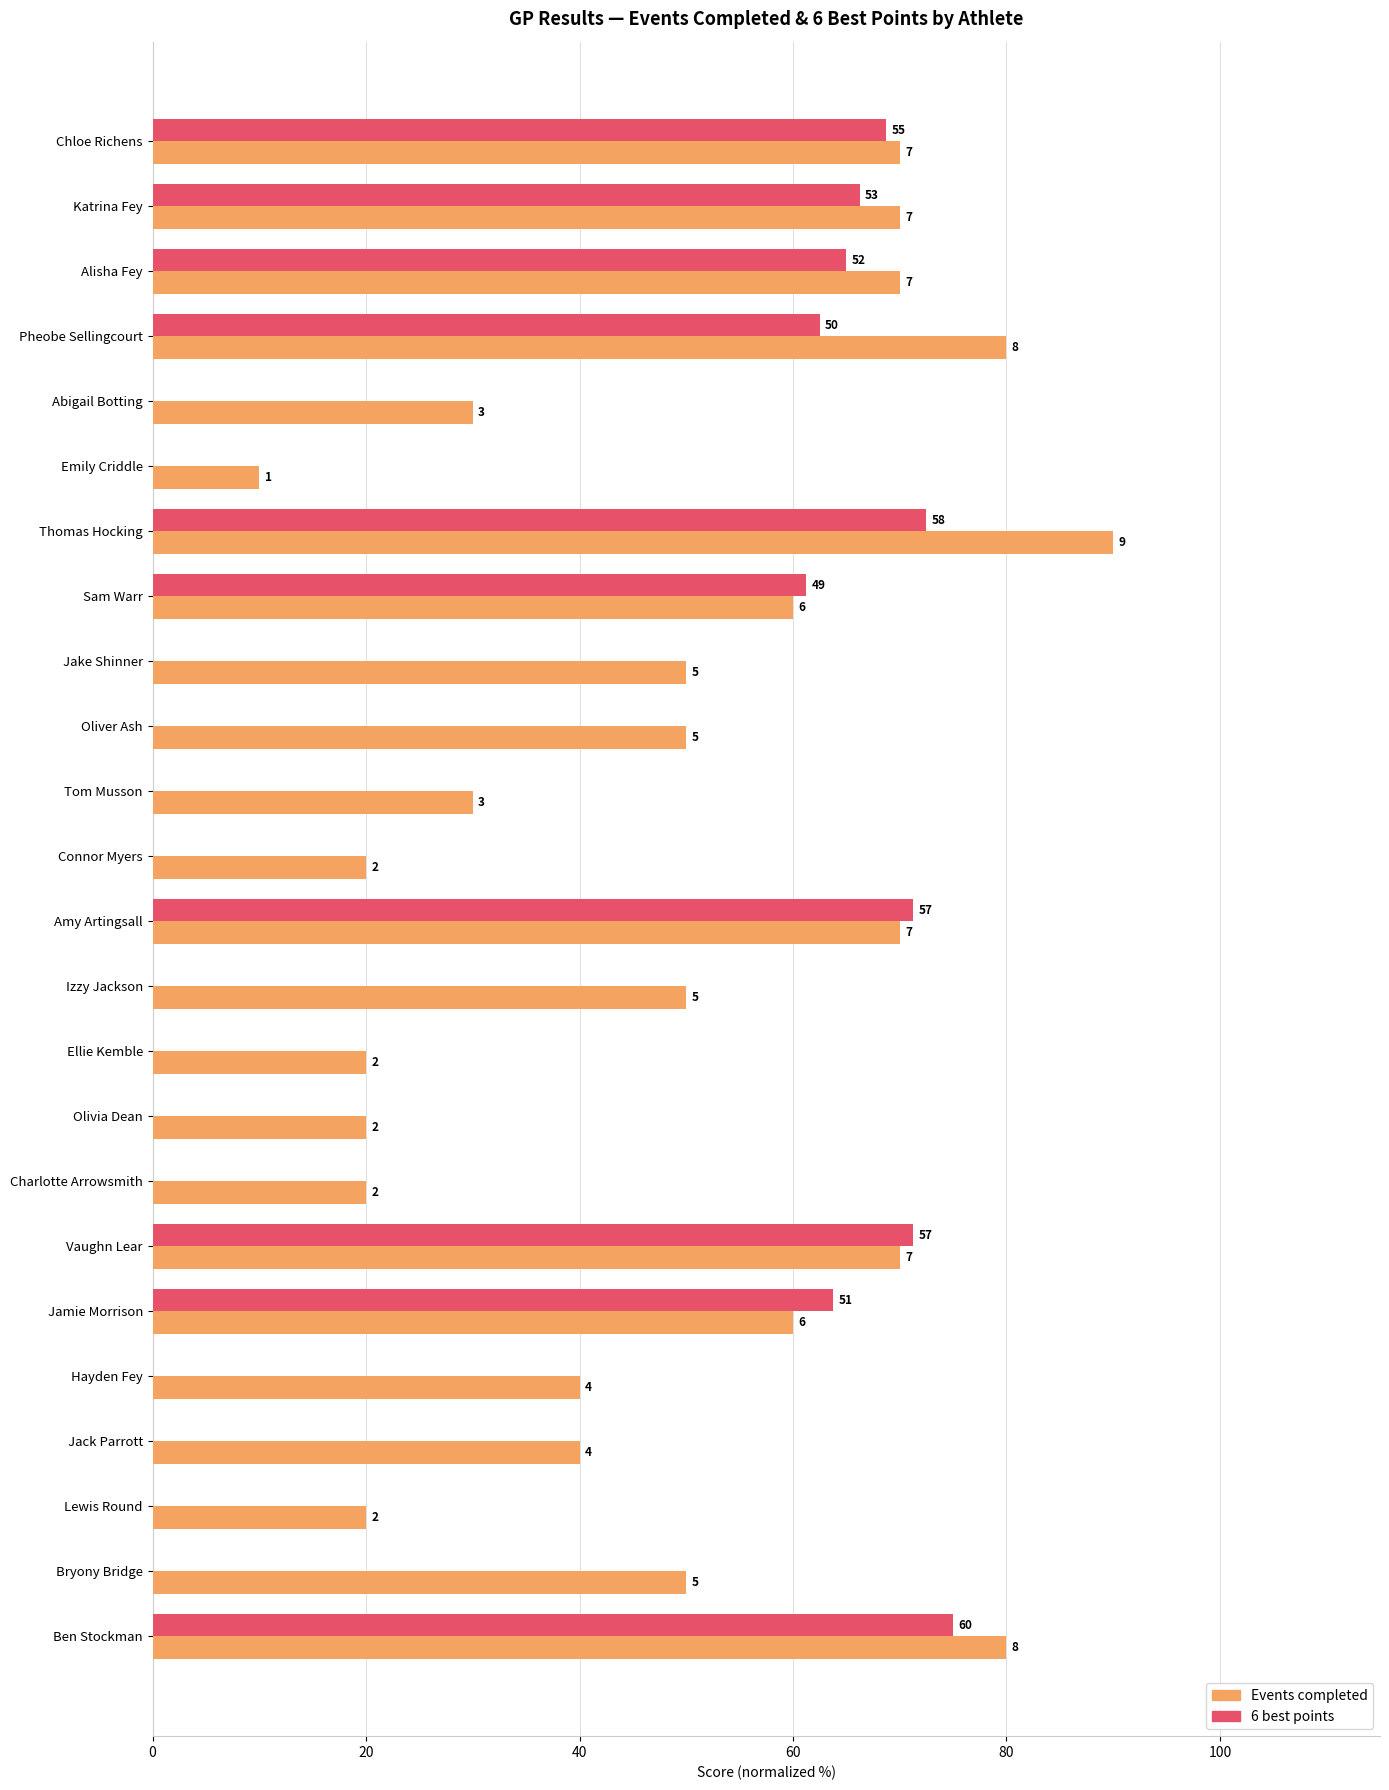

What is the sum of all 6 best points values?

677.5